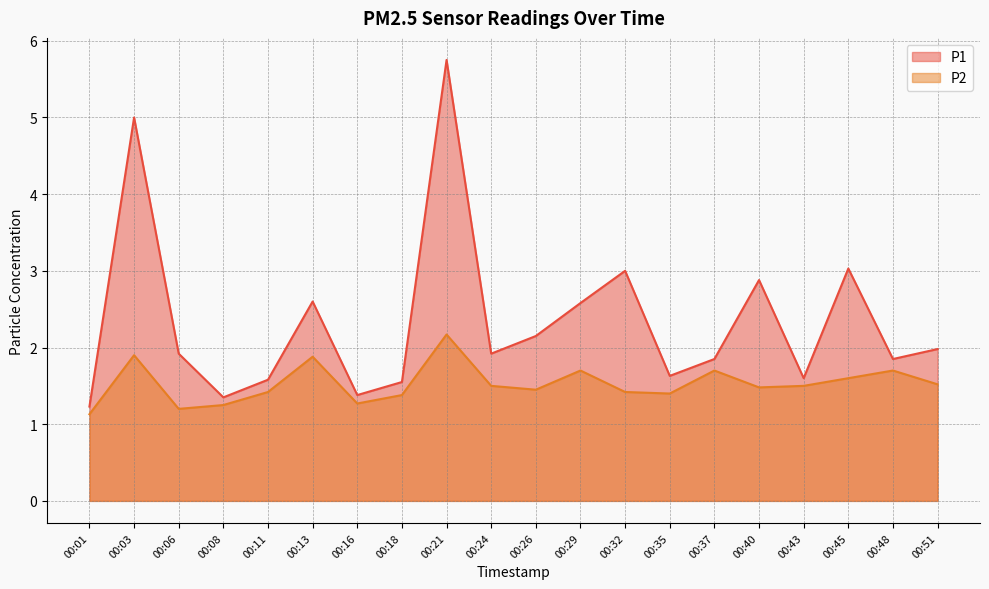

True or false: P1 and P2 intersect in this chart.

False